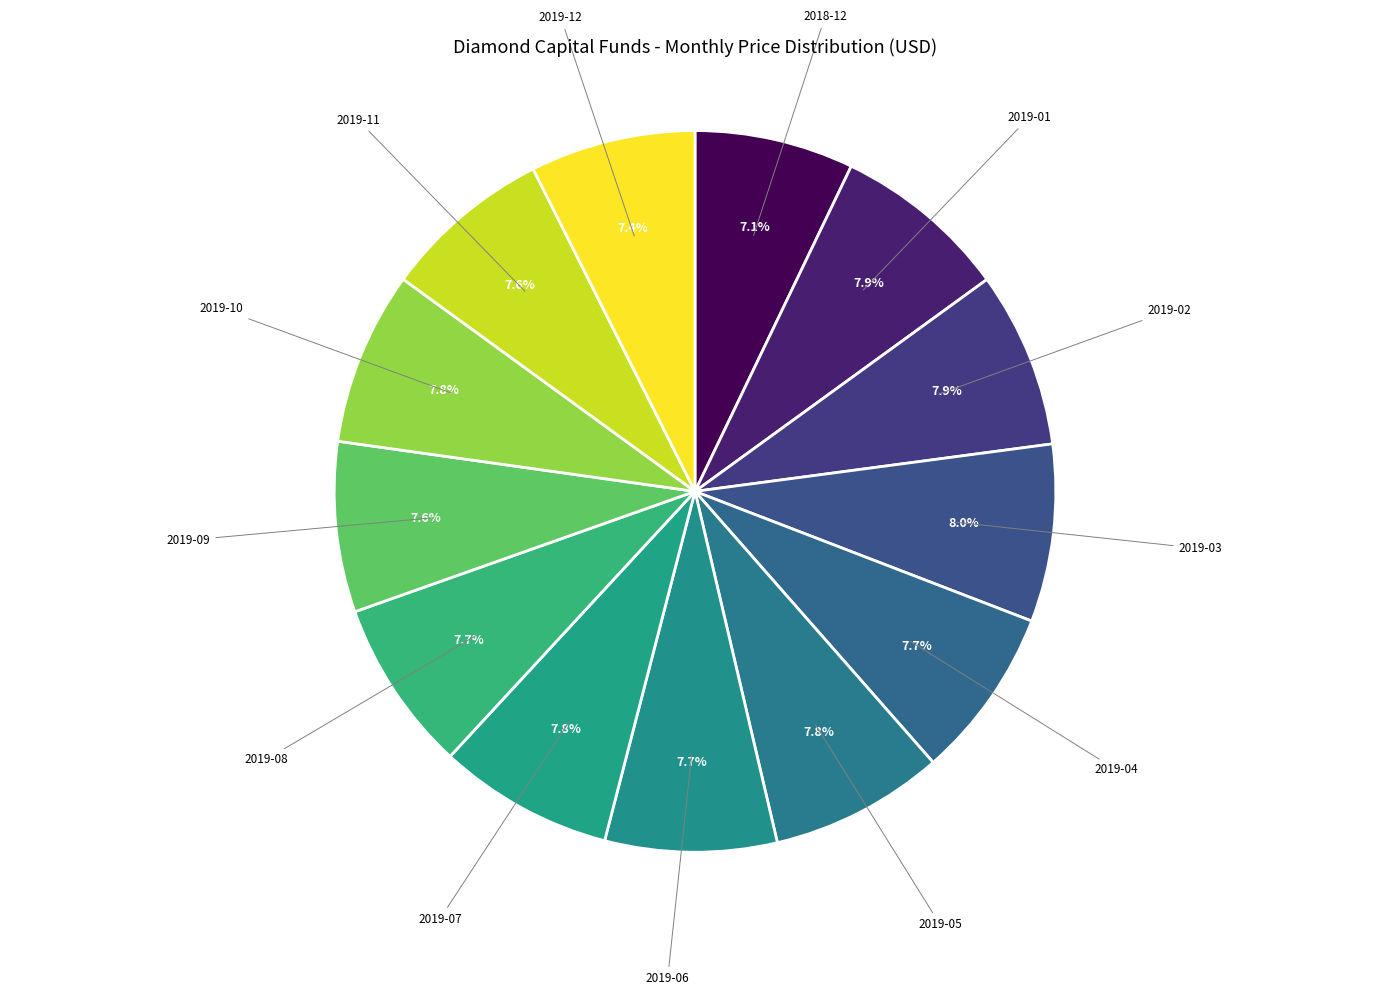

What percentage do 2019-04 and 2019-06 together represent?

15.4%